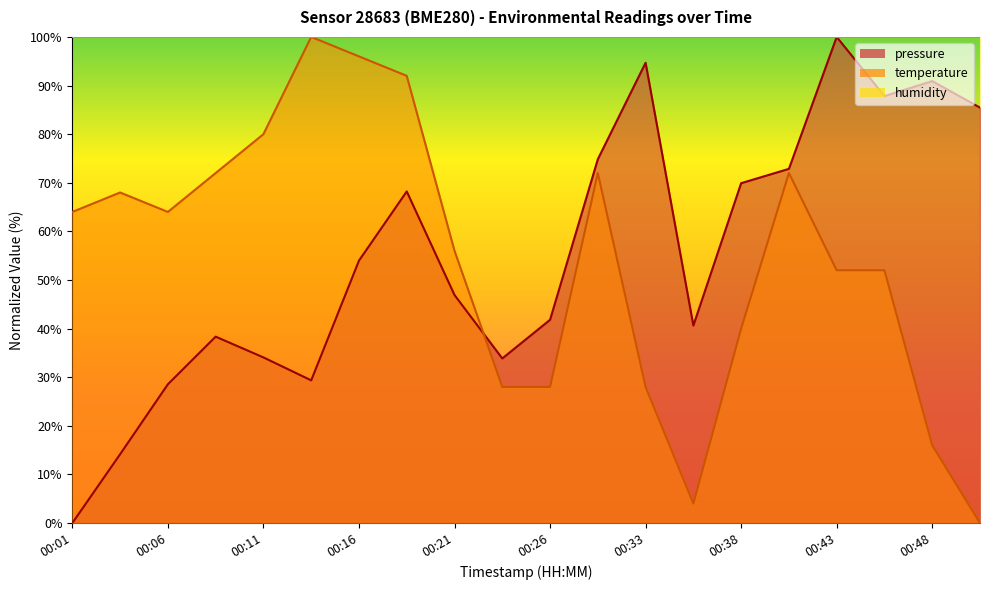

Is the value of temperature at 00:18 greater than the value of pressure at 00:16?

Yes